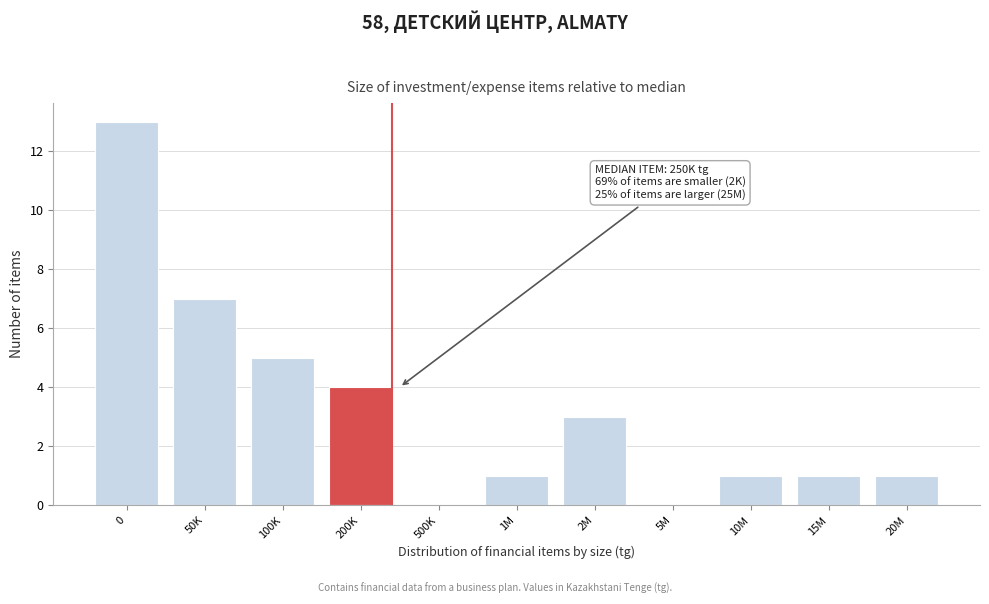

Reading left to right, extract all data points from this chart.

0=13	50K=7	100K=5	200K=4	500K=0	1M=1	2M=3	5M=0	10M=1	15M=1	20M=1